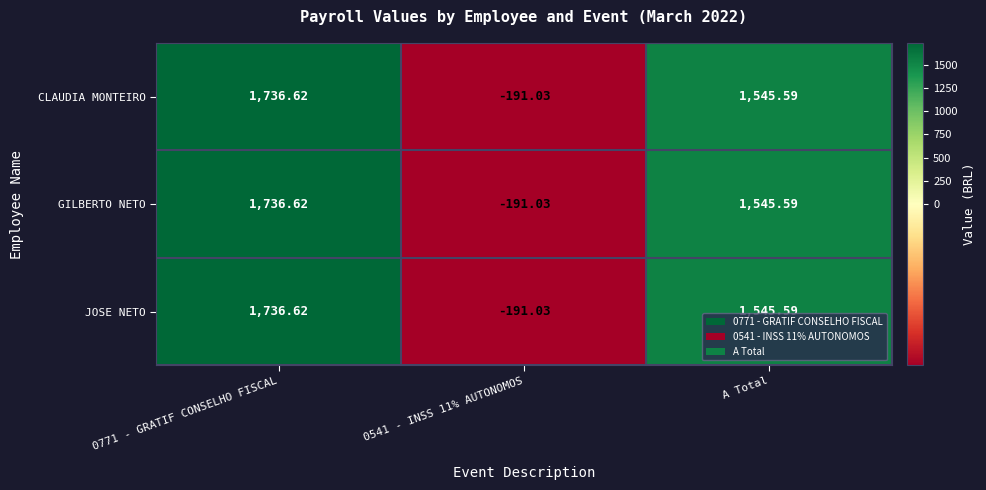

At which label is JOSE NETO closest to 772?

A Total